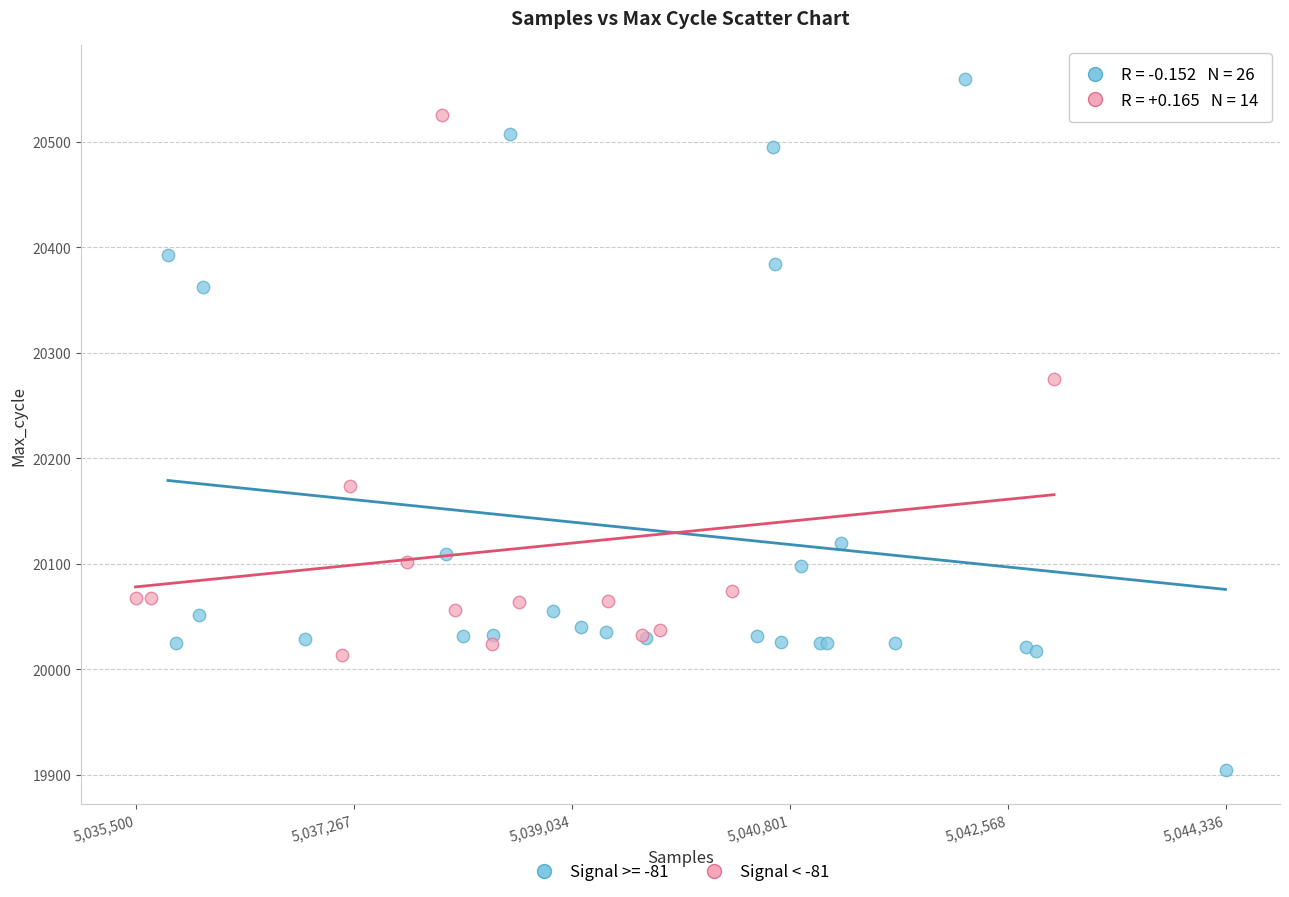

Which series contains the lowest Y value?

Signal >= -81